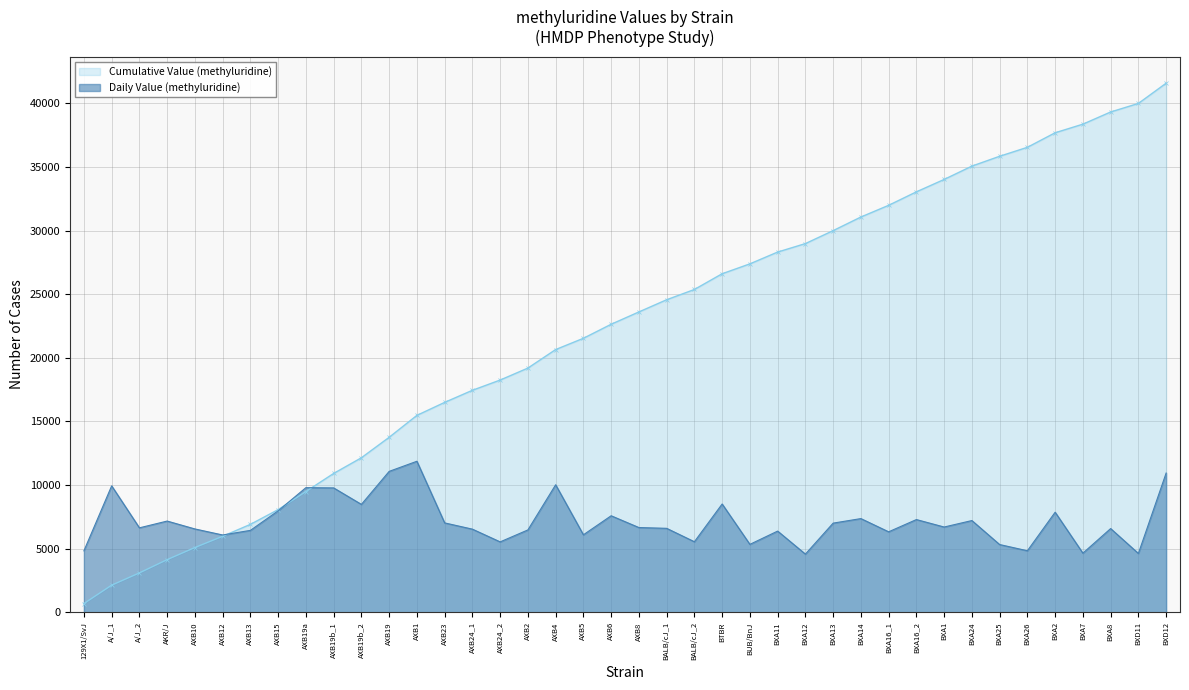

What position from the right is BTBR?

17